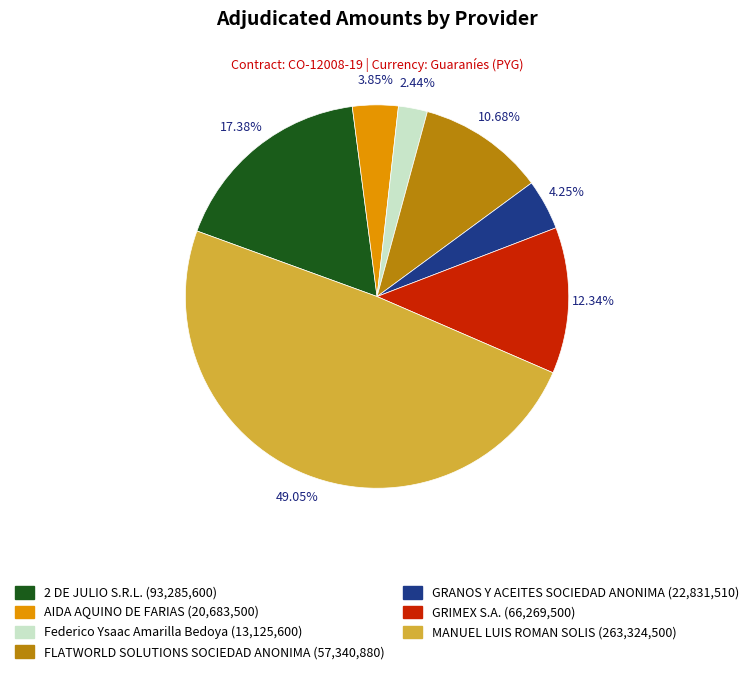

Is GRIMEX S.A. the majority of the pie?

No